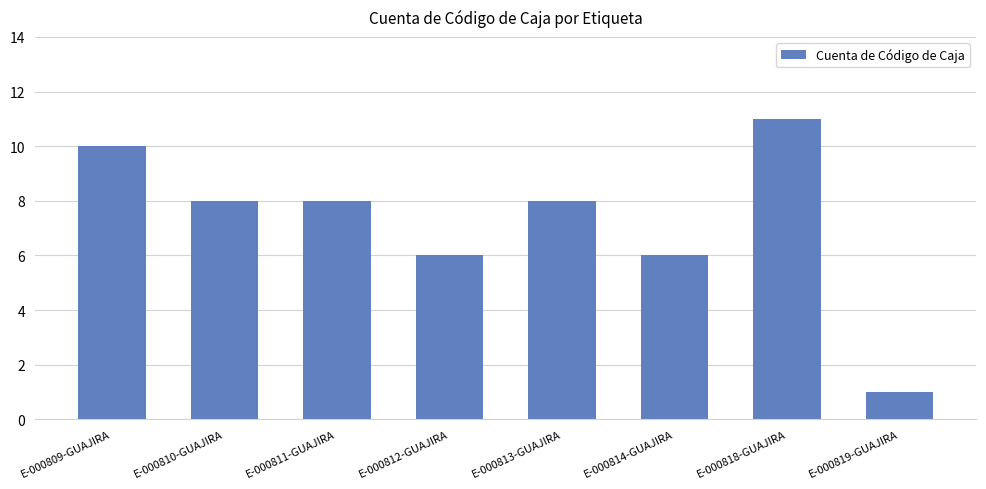

Read the value at E-000814-GUAJIRA.

6